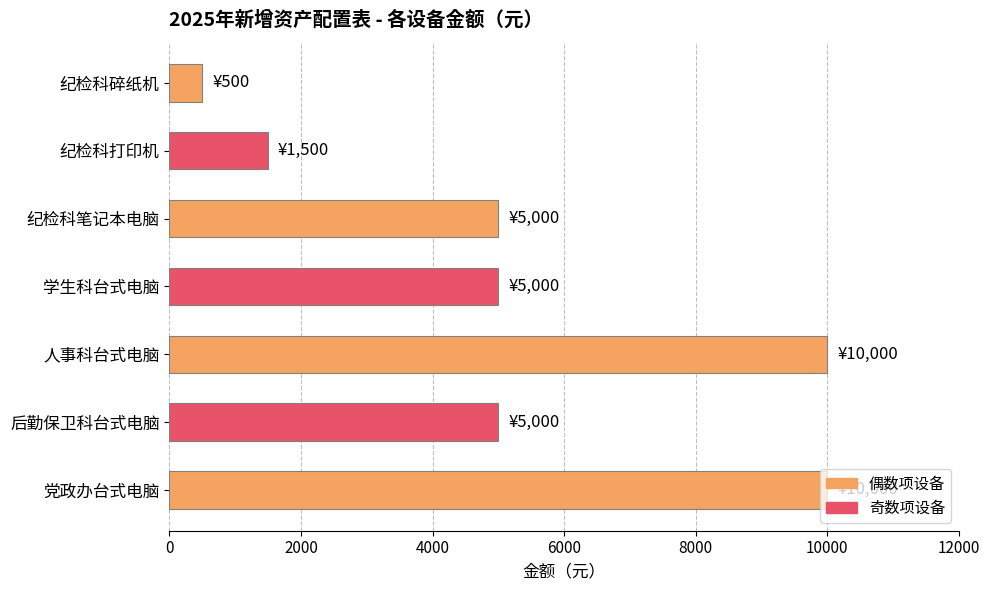

What value does the data have at 后勤保卫科台式电脑, to the nearest 50?

5000